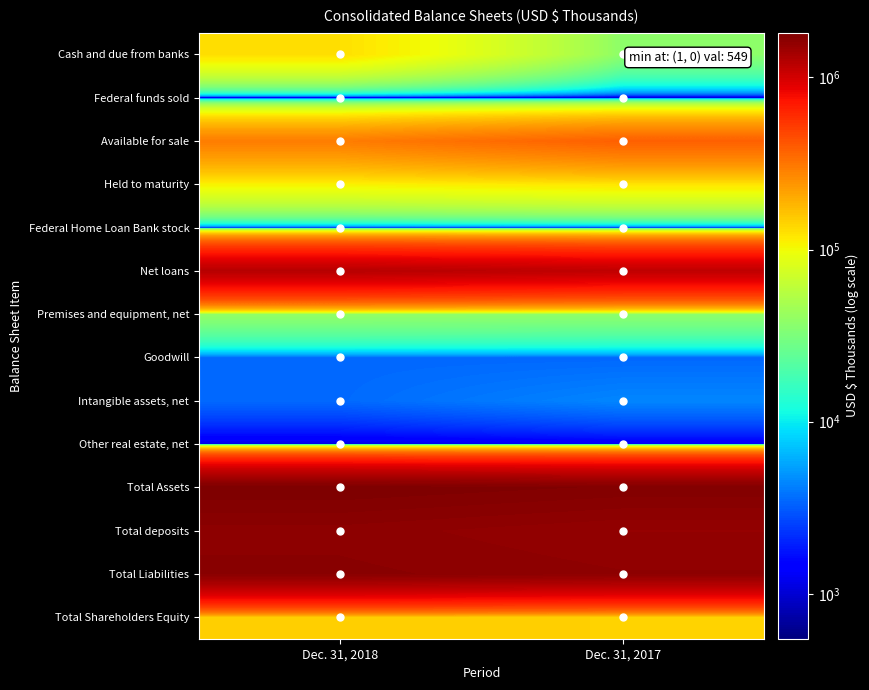

What is the total value across all series at Dec. 31, 2018?

7062030